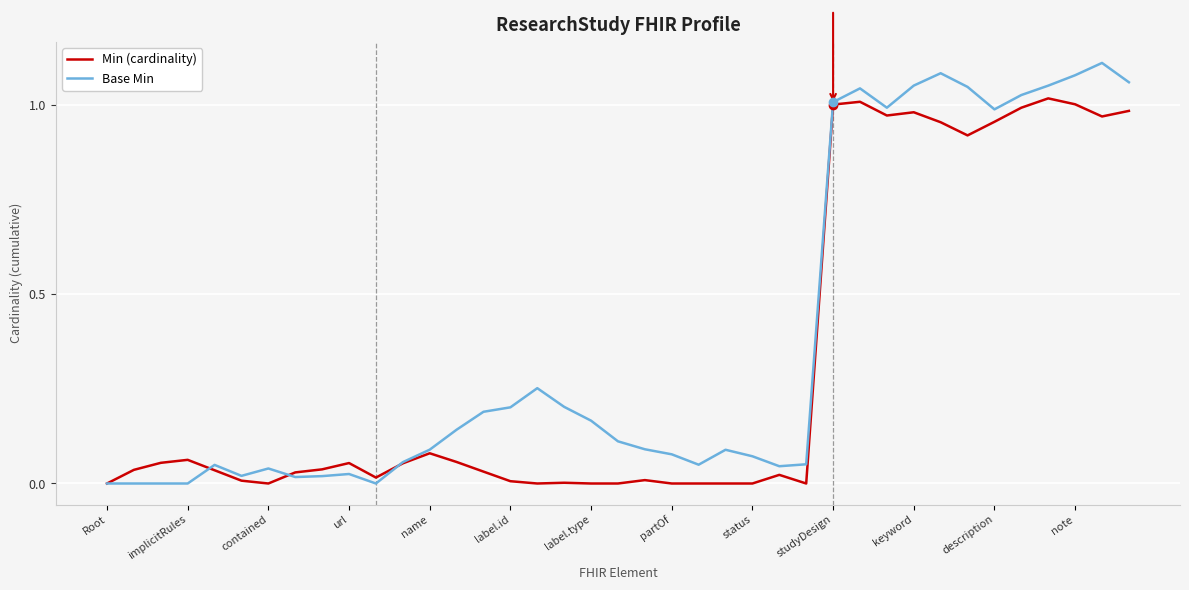

Which series has the largest range (max minus min)?

Base Min